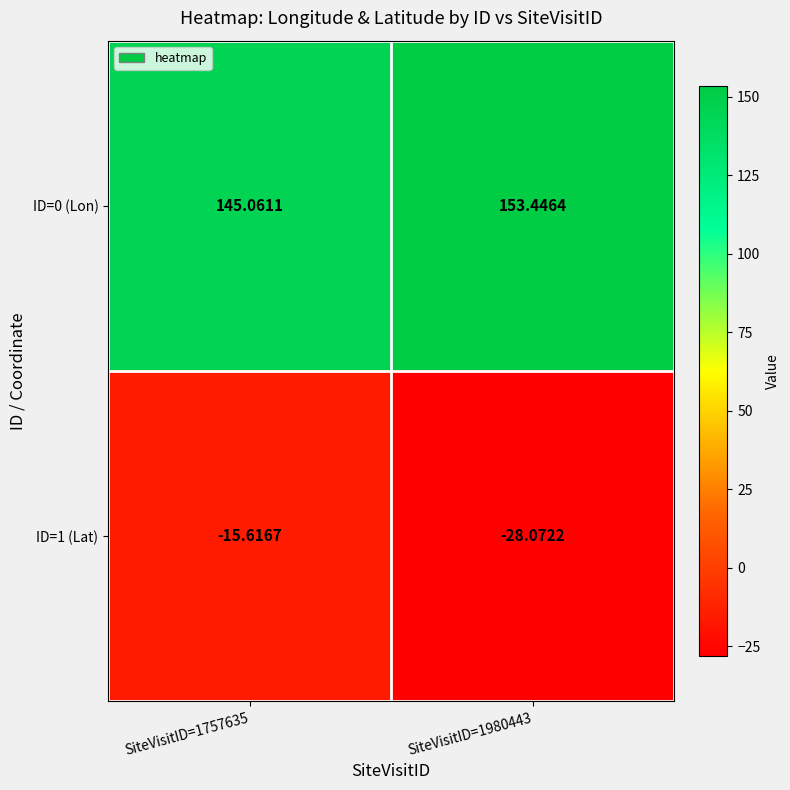

How many values in the ID=0 (Lon) series exceed 153?

1